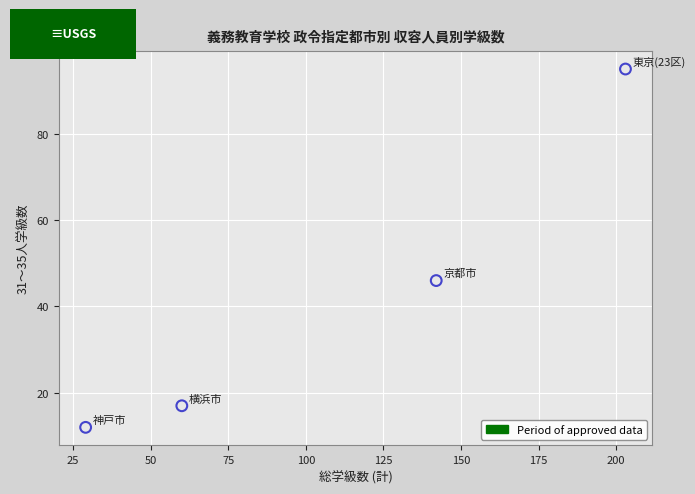

What is the range of X values (max minus min)?

174